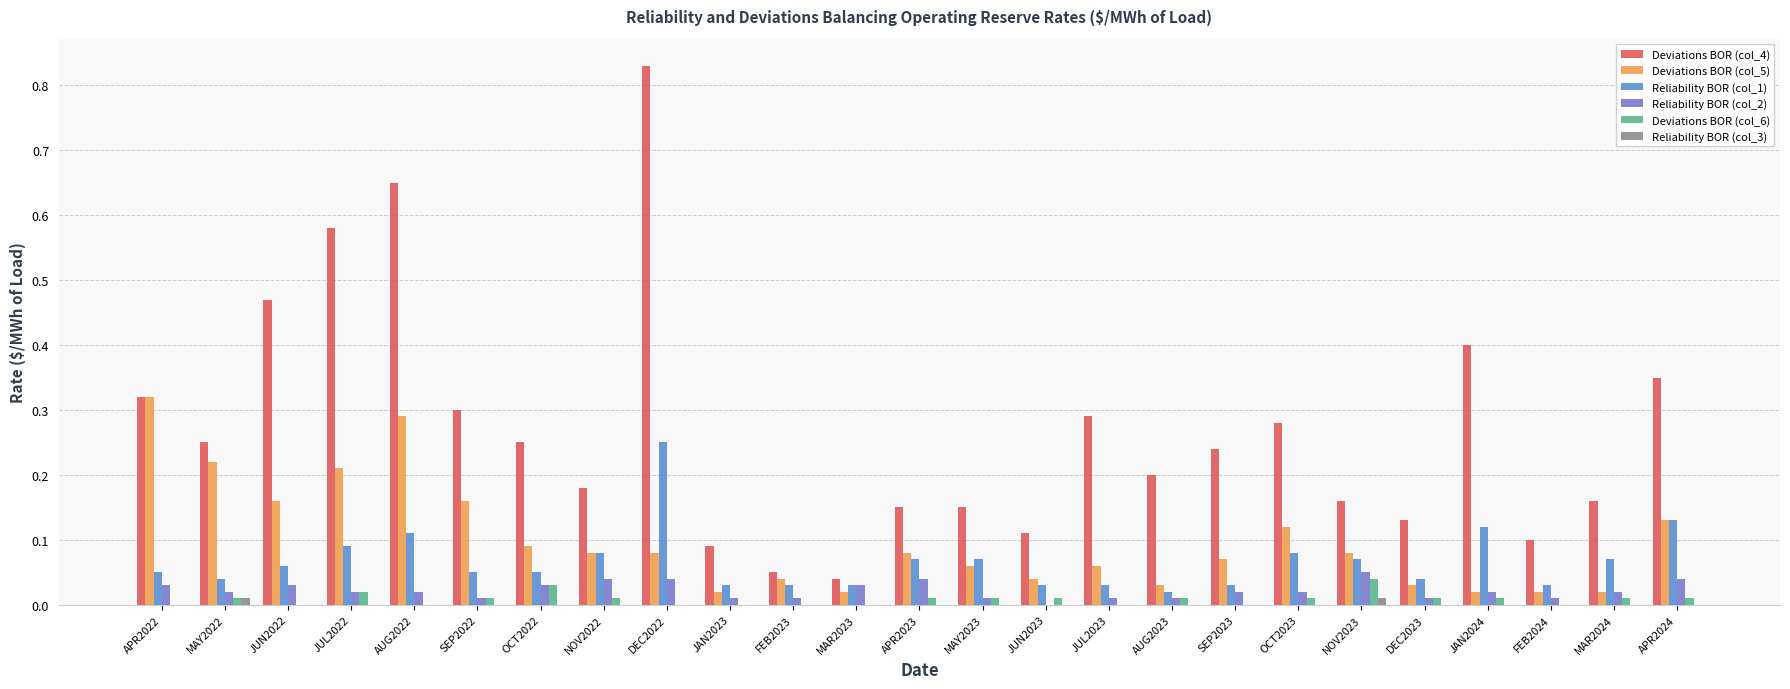

How many Deviations BOR (col_6) values are between 0 and 1?

25